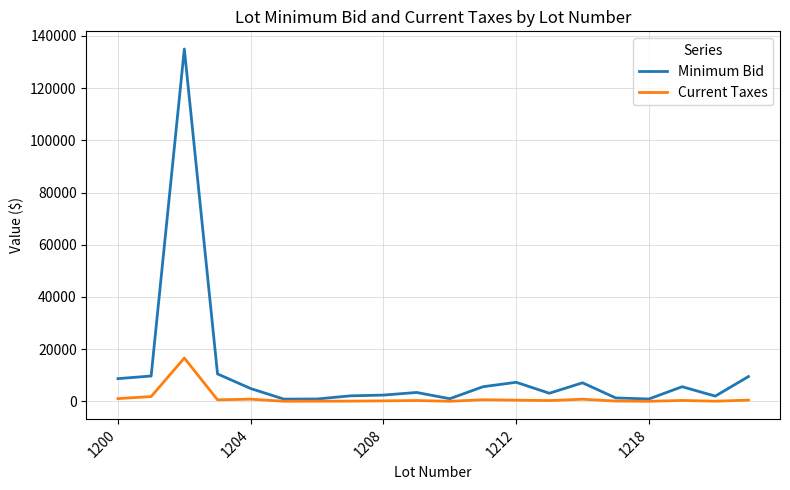

What is the average value of the Minimum Bid series?

11092.5